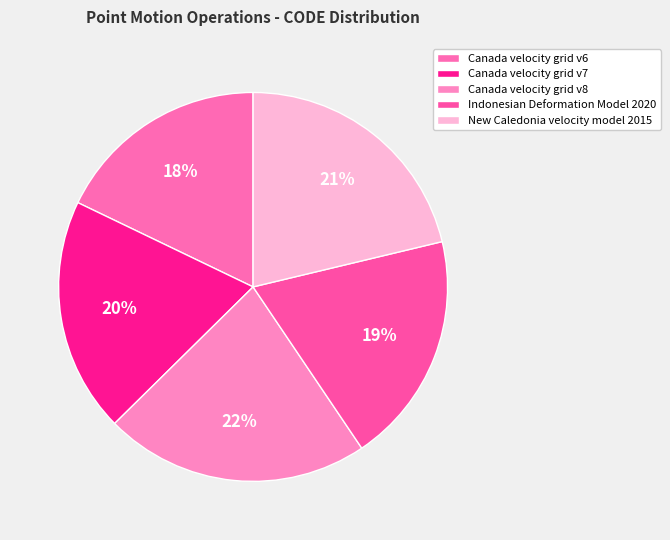

How much of the chart is everything except Canada velocity grid v6?

82.1%